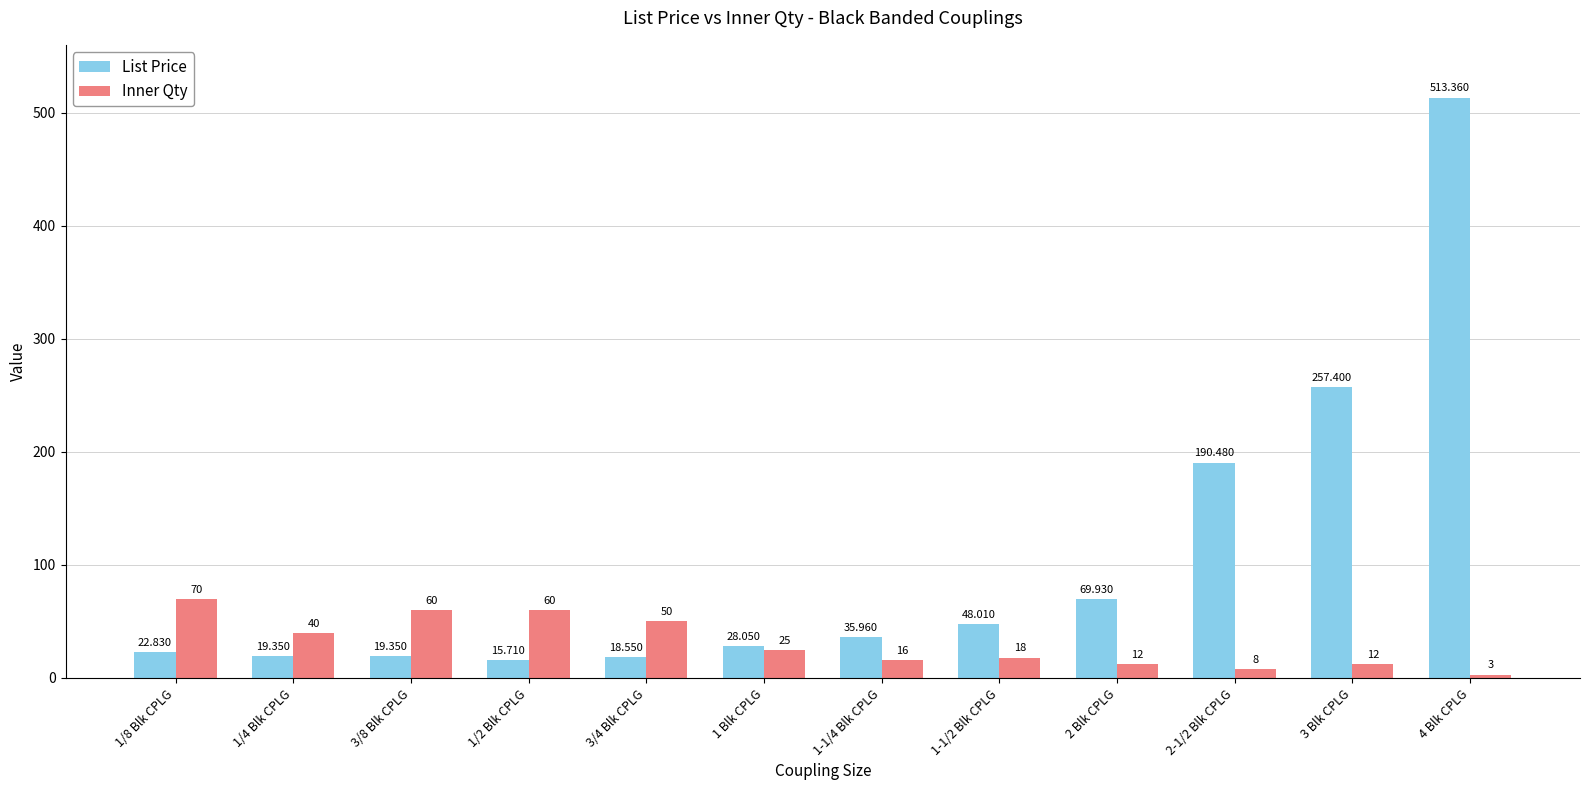

How many values in the Inner Qty series are below 25?

6